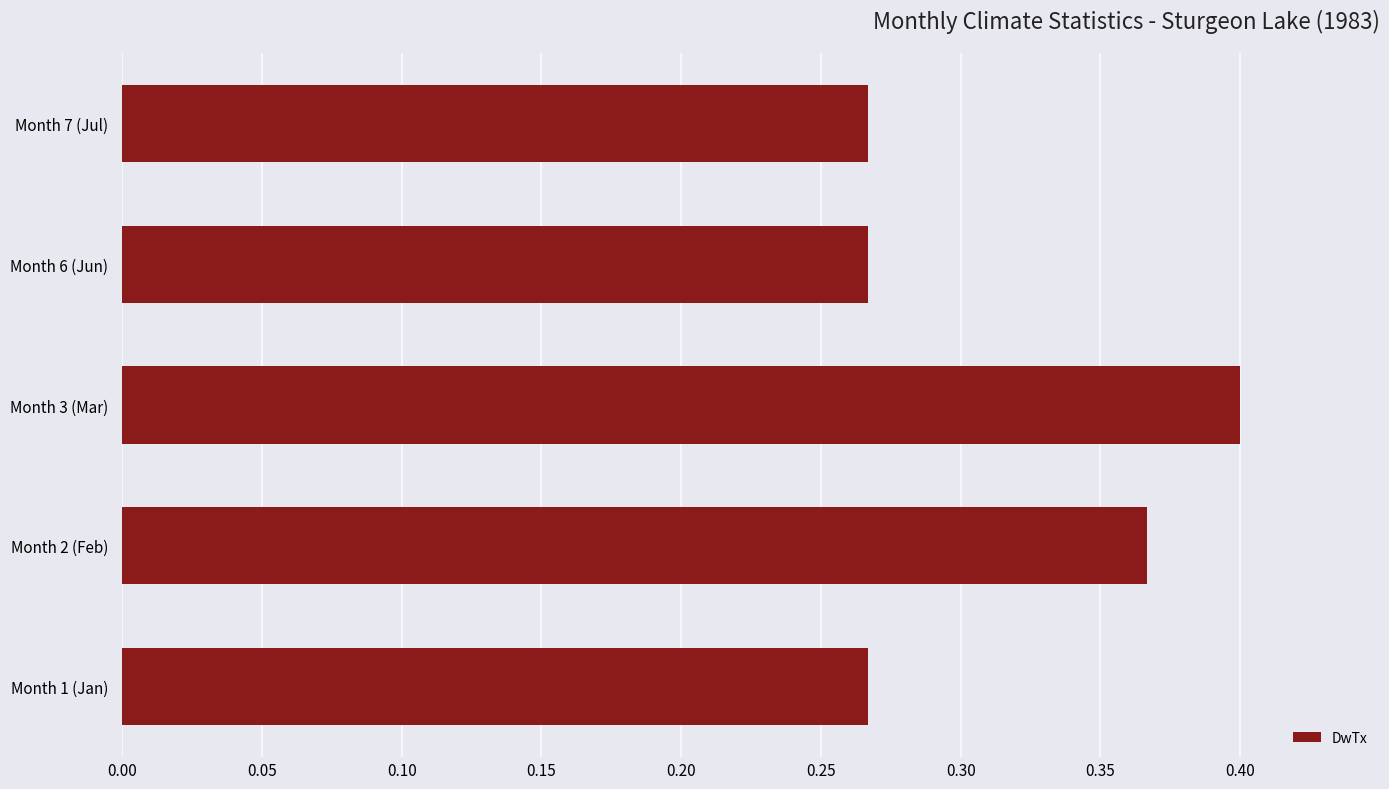

Which category has the highest value across all series?

Month 3 (Mar)